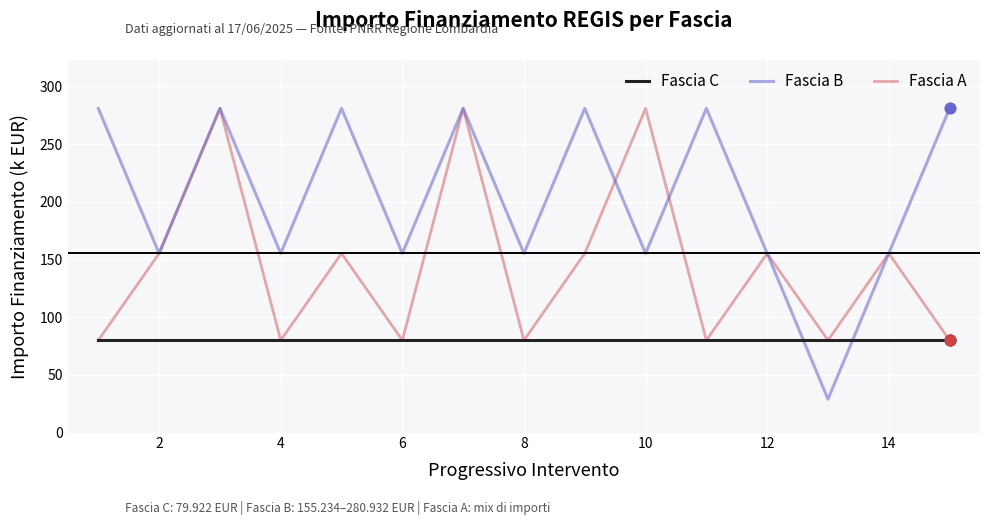

Which series has the largest total across all categories?

Fascia B